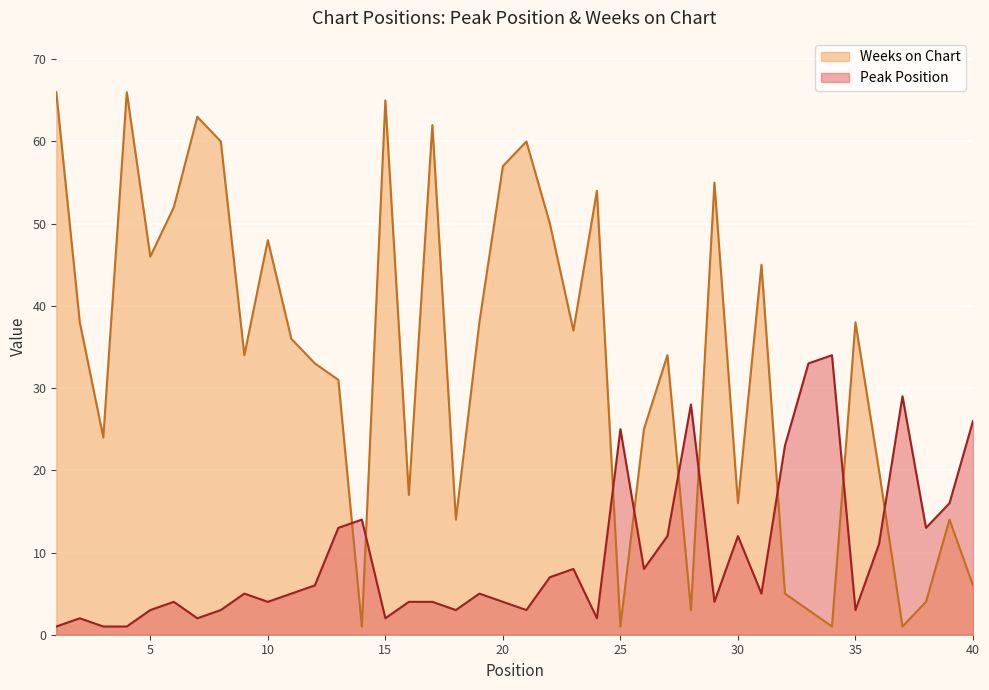

What is the approximate value of Weeks on Chart at 24, to the nearest 5?

55